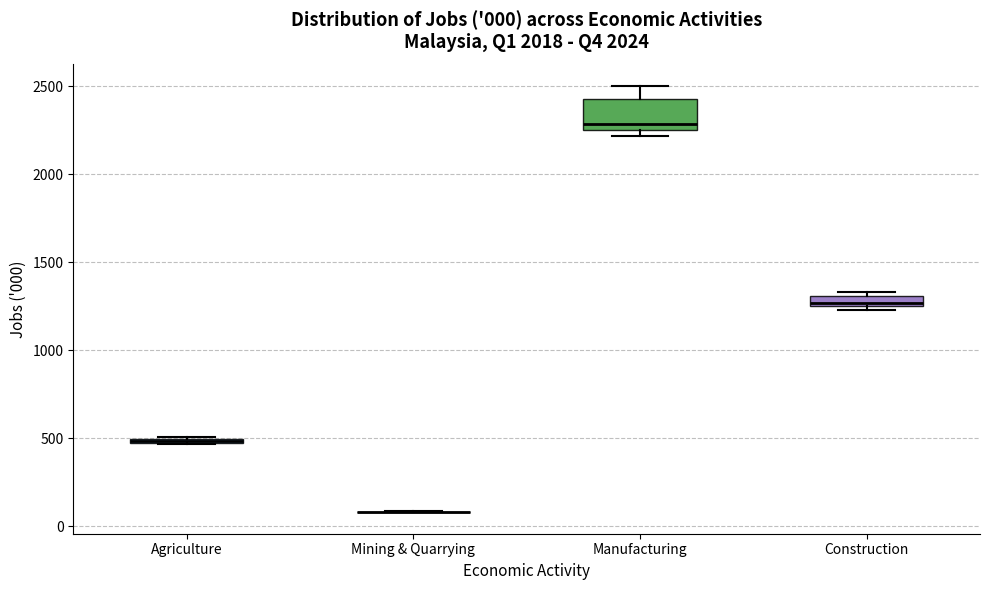

Which box is the tallest, from its lower edge to its upper edge?

Manufacturing